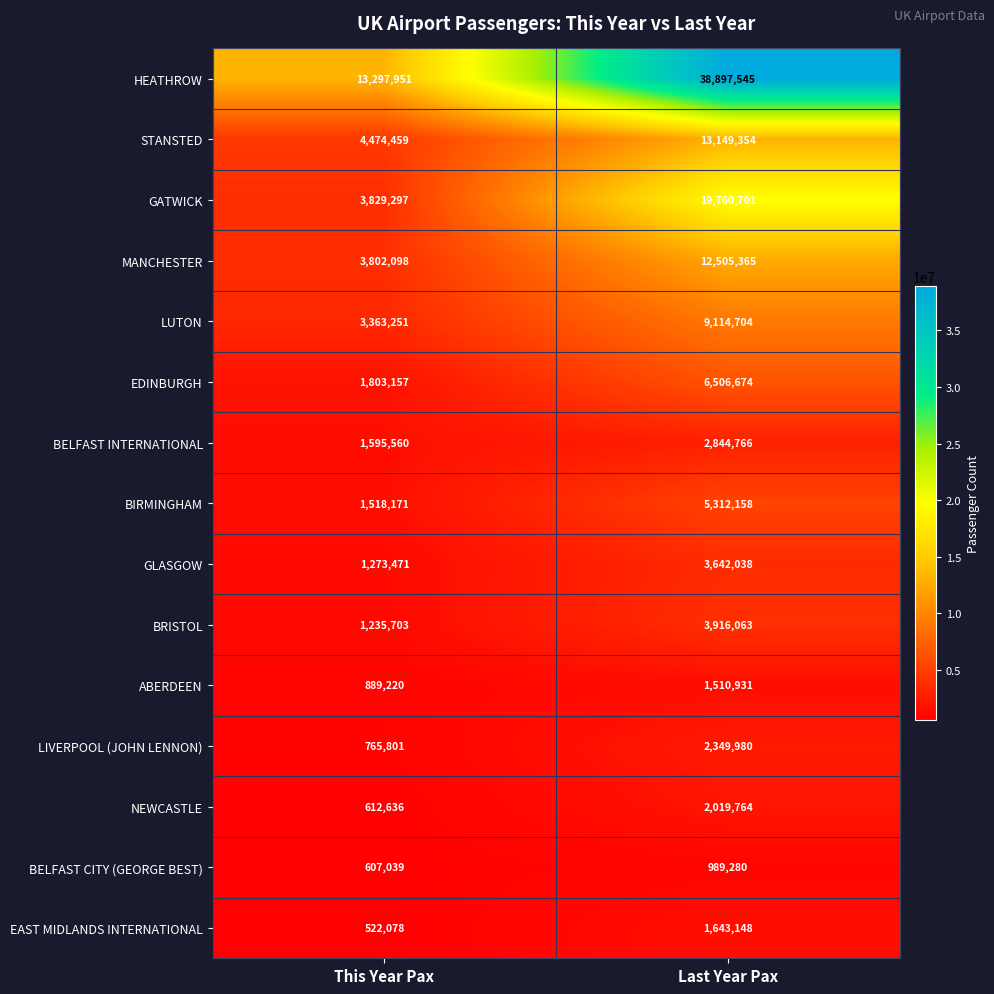

What is the difference between the highest and lowest values at This Year Pax?

12775873